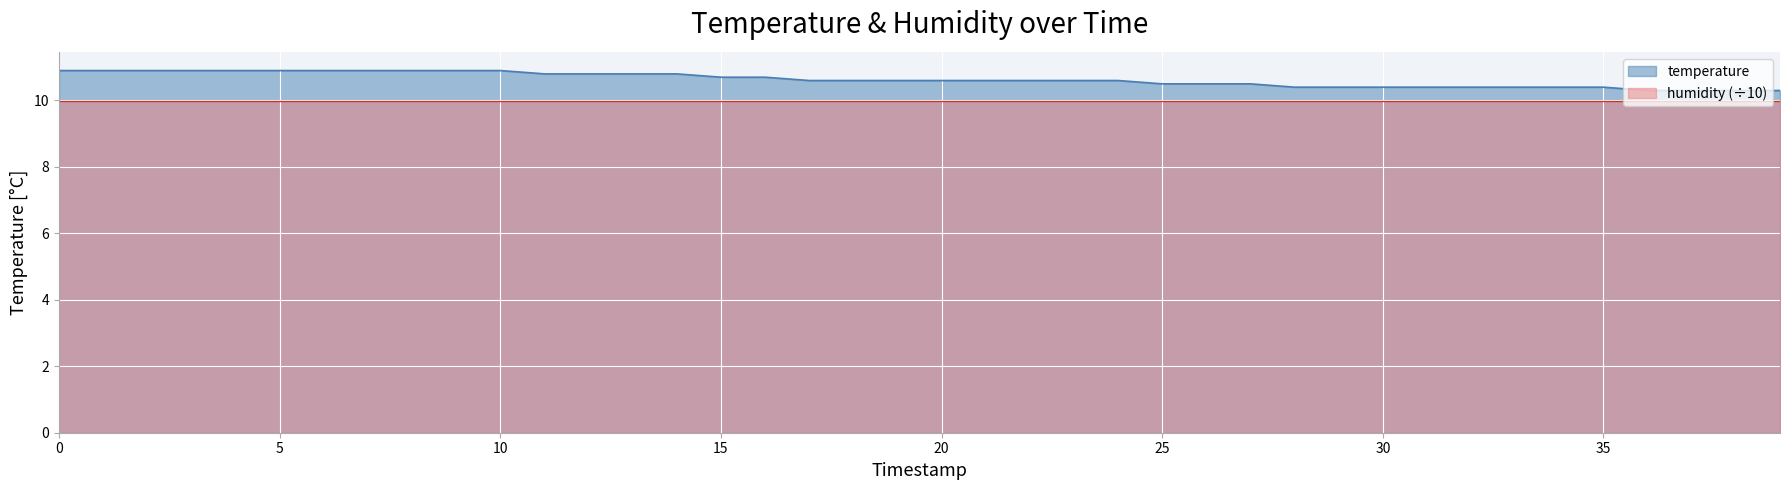

What is the minimum value shown in the chart?

10.0